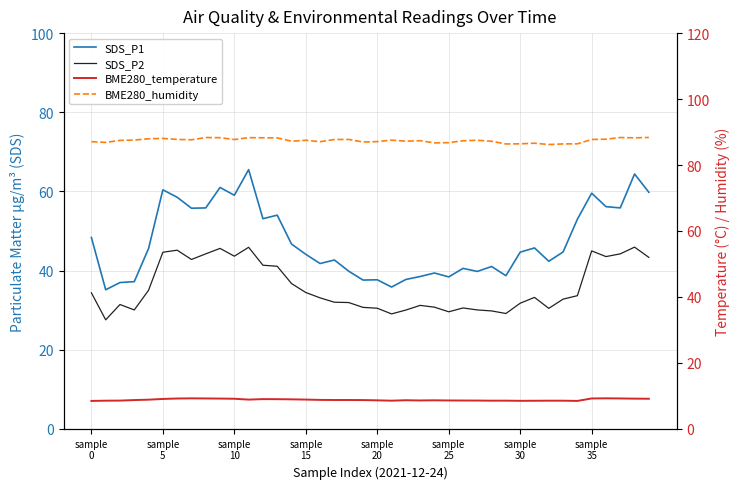

What are all the series names shown in the legend?

SDS_P1, SDS_P2, BME280_temperature, BME280_humidity